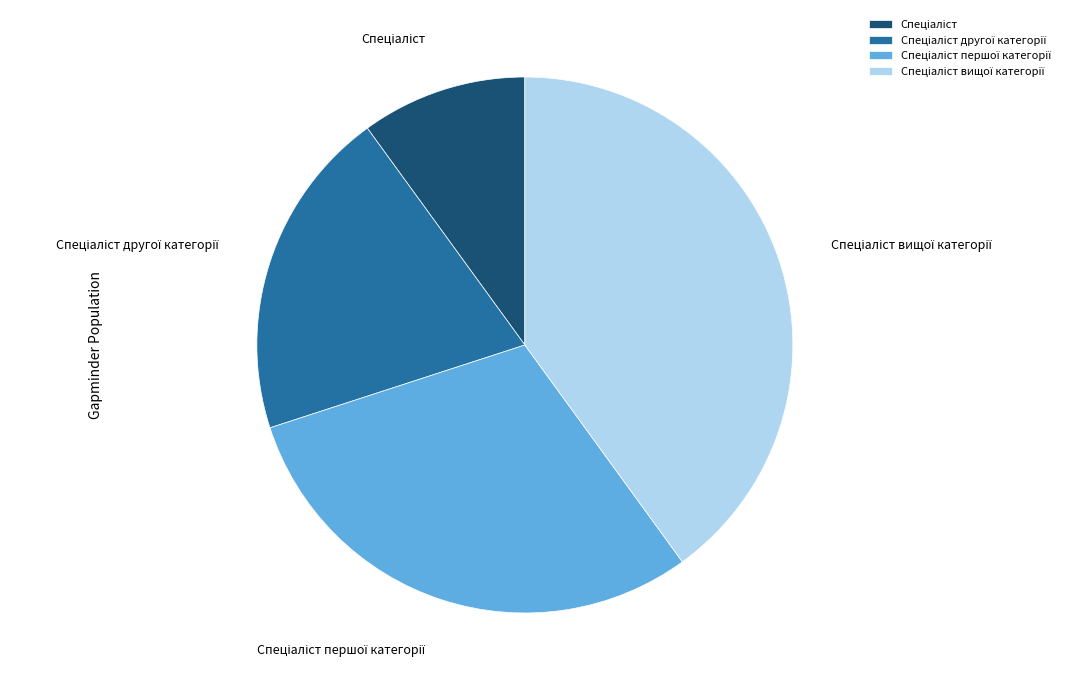

Is there a majority slice in this chart?

No